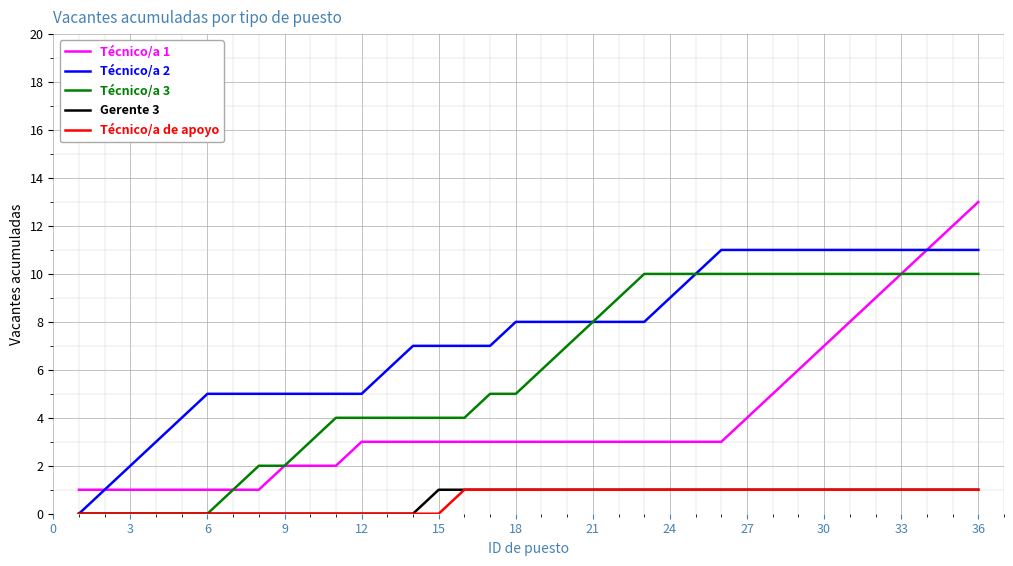

Reading left to right, what are all the values shown in this chart?

Técnico/a 1: 1	1	1	1	1	1	1	1	2	2	2	3	3	3	3	3	3	3	3	3	3	3	3	3	3	3	4	5	6	7	8	9	10	11	12	13
Técnico/a 2: 0	1	2	3	4	5	5	5	5	5	5	5	6	7	7	7	7	8	8	8	8	8	8	9	10	11	11	11	11	11	11	11	11	11	11	11
Técnico/a 3: 0	0	0	0	0	0	1	2	2	3	4	4	4	4	4	4	5	5	6	7	8	9	10	10	10	10	10	10	10	10	10	10	10	10	10	10
Gerente 3: 0	0	0	0	0	0	0	0	0	0	0	0	0	0	1	1	1	1	1	1	1	1	1	1	1	1	1	1	1	1	1	1	1	1	1	1
Técnico/a de apoyo: 0	0	0	0	0	0	0	0	0	0	0	0	0	0	0	1	1	1	1	1	1	1	1	1	1	1	1	1	1	1	1	1	1	1	1	1